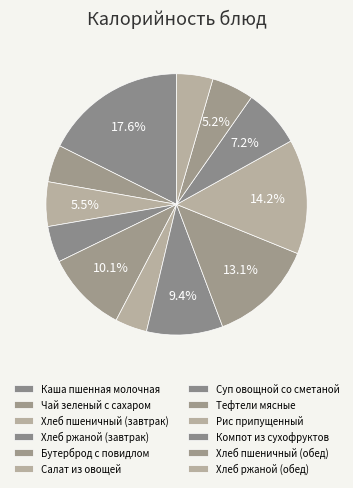

To the nearest percent, what is the combined percentage of Каша пшенная молочная and Тефтели мясные?

31%